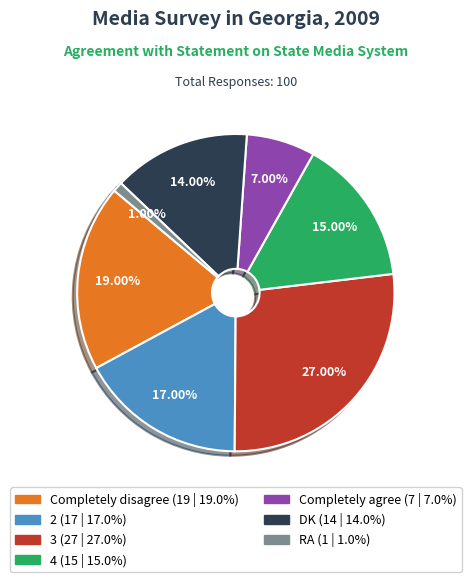

To the nearest percent, what percentage of the pie is Completely disagree?

19%